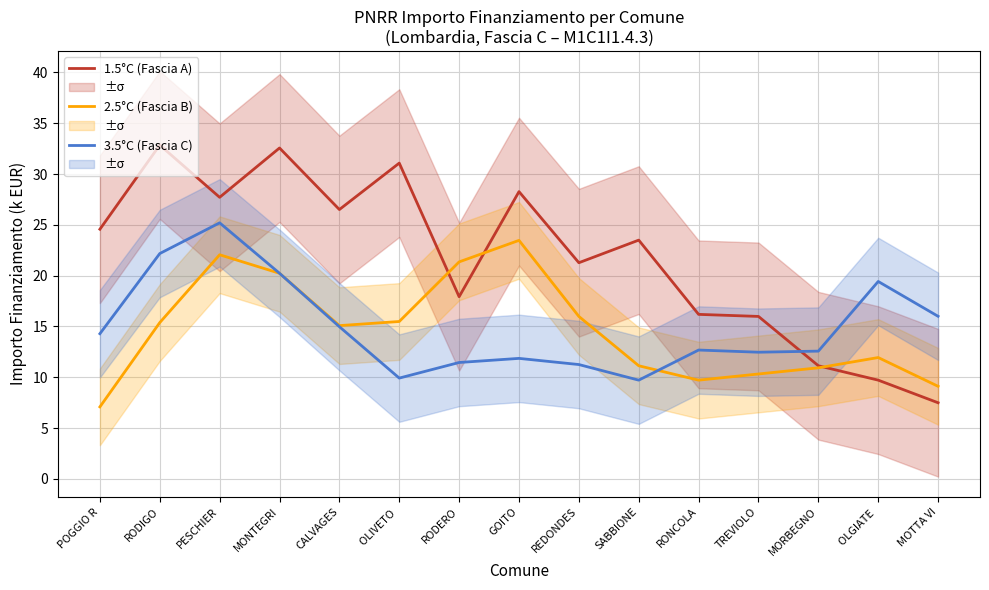

How many lines are shown in the chart?

3